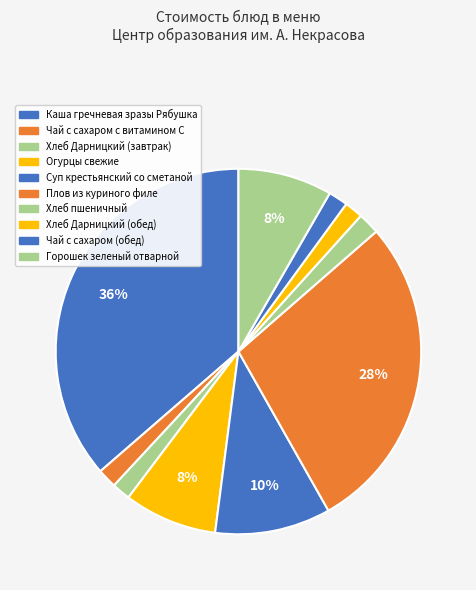

True or false: Плов из куриного филе accounts for 40% of the total.

False